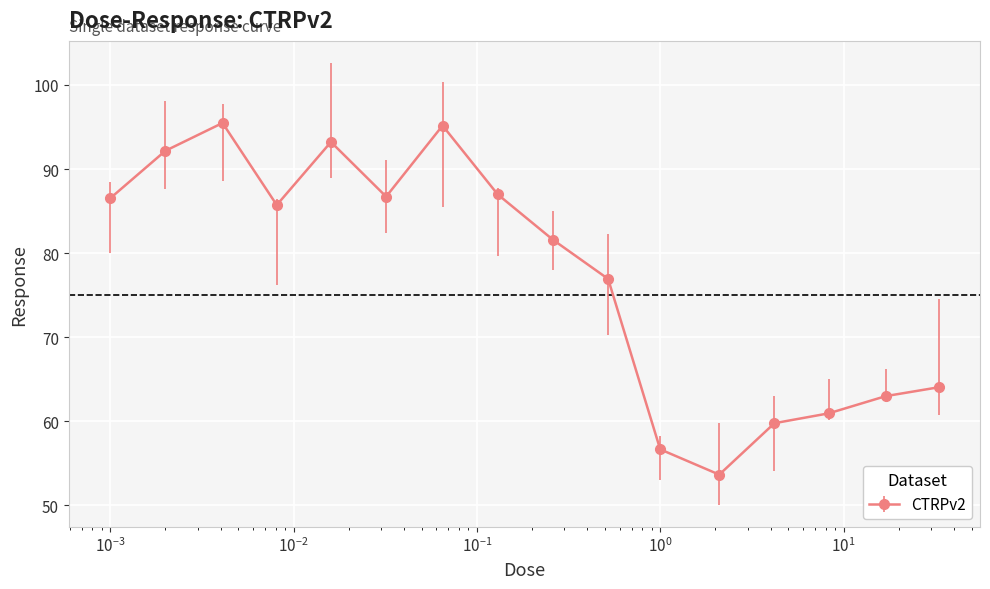

What is the maximum value shown in the chart?

95.5